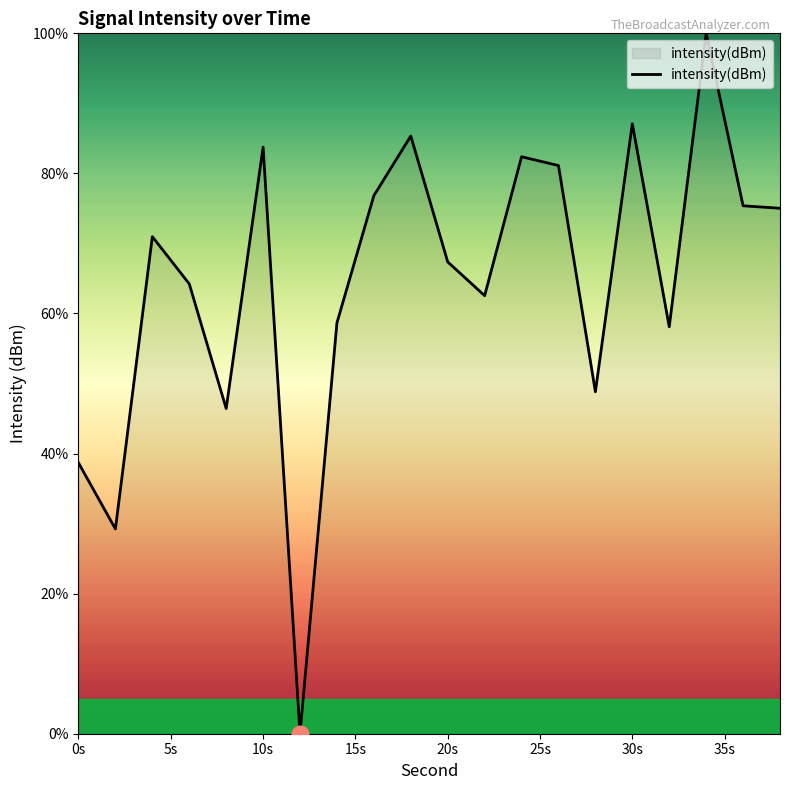

What is the difference between the maximum and minimum values?

100.0